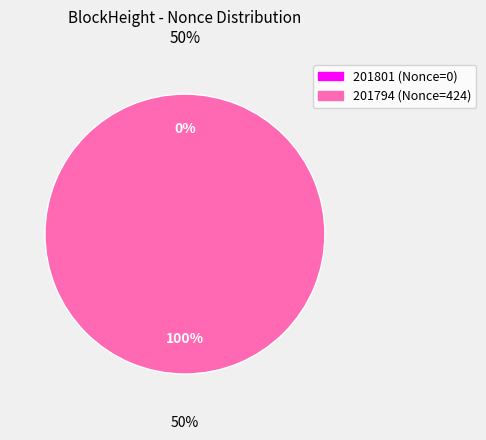

What is the change in value from 201801 to 201794?

+424